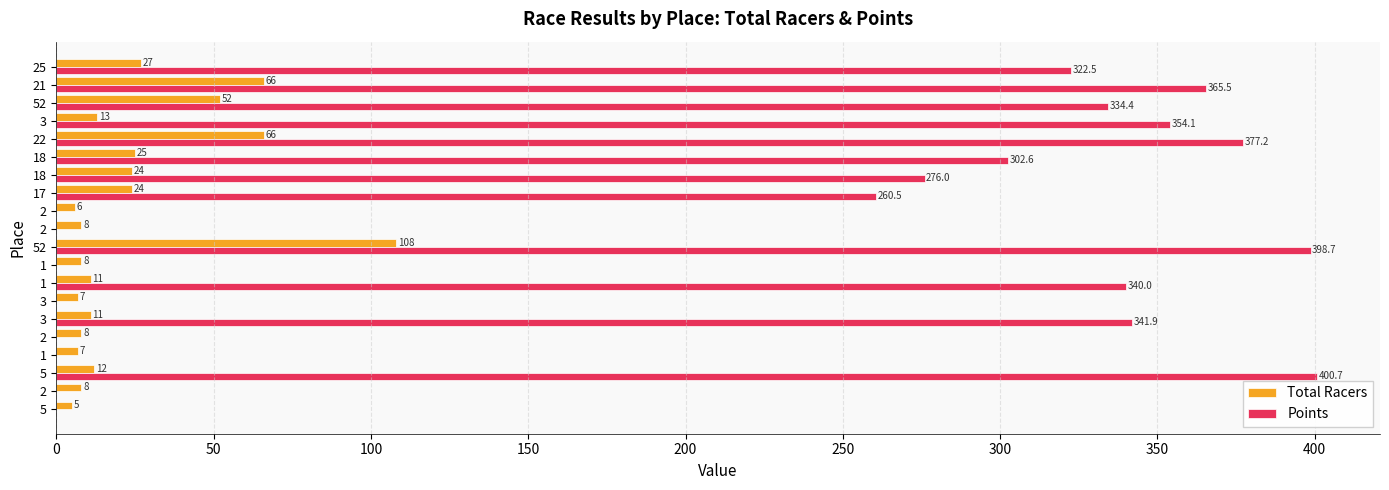

How many values in the Points series exceed 302?

10